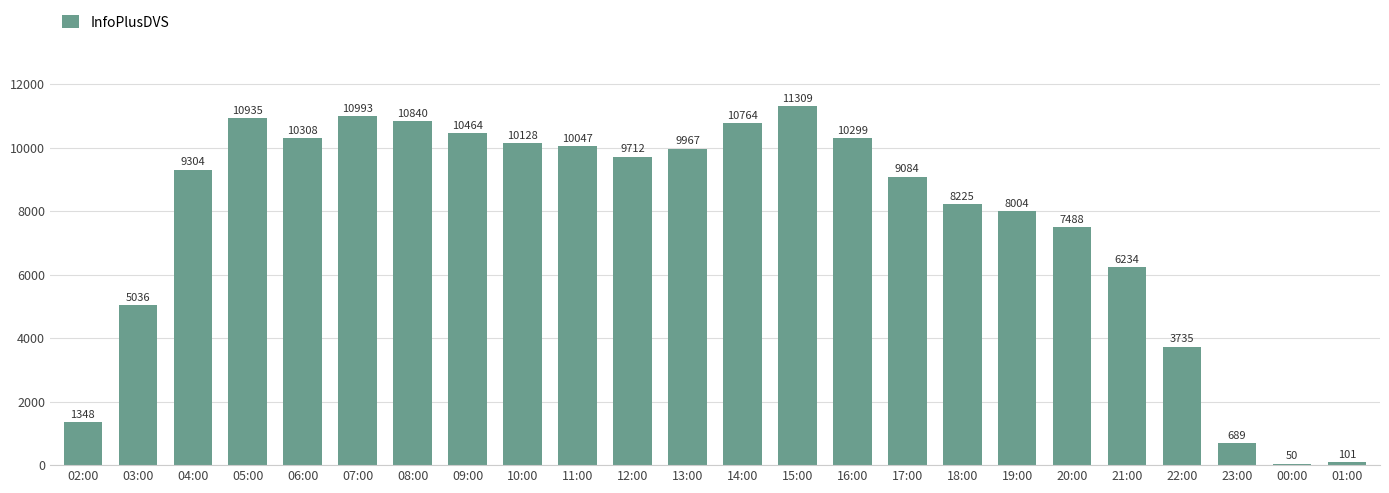

Where is the data nearest to the value 5679?

21:00